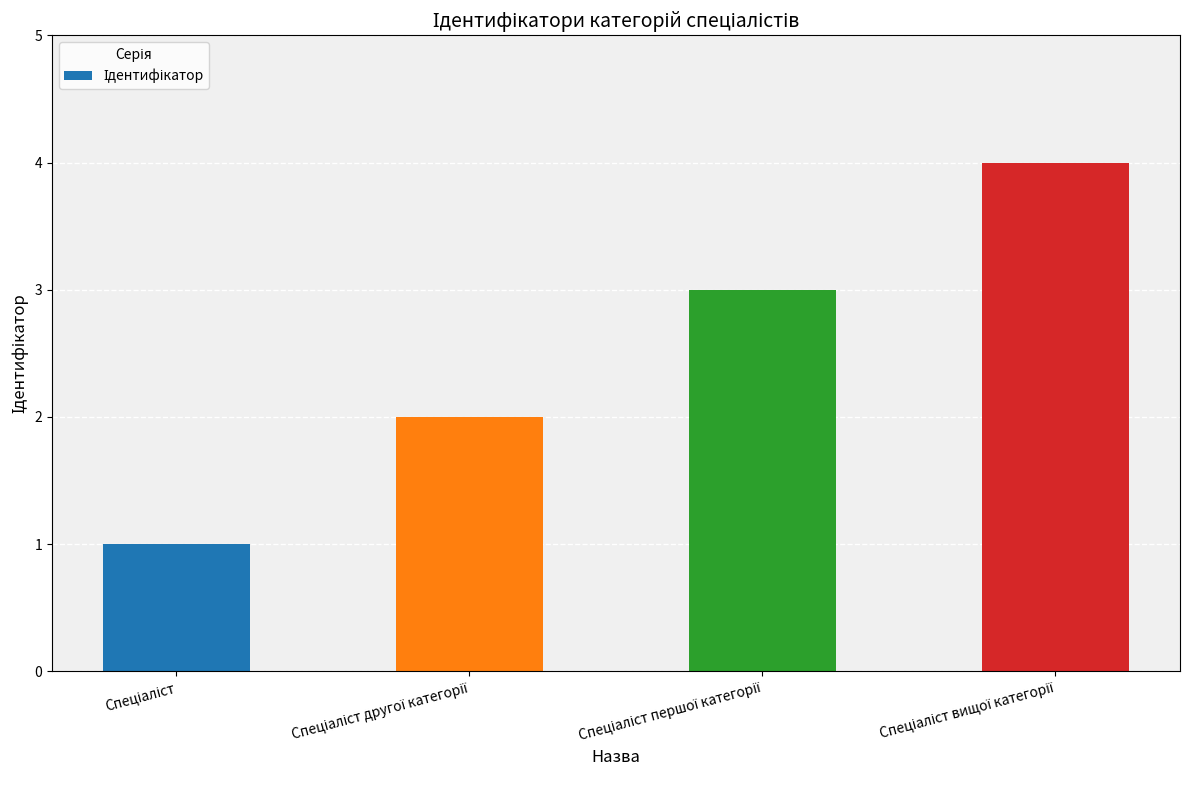

Does the chart contain stacked bars?

No